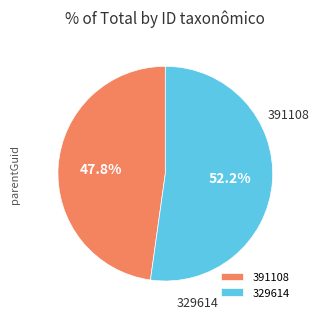

The 329614 slice represents 52% of the pie. True or false?

True